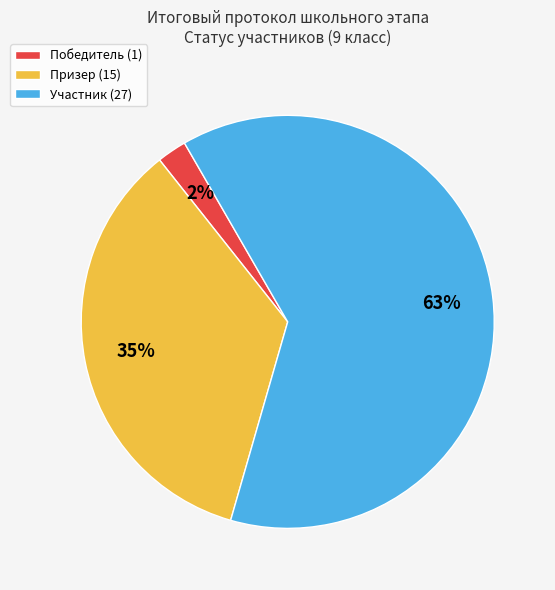

To the nearest percent, what is the combined percentage of Участник (27) and Призер (15)?

98%